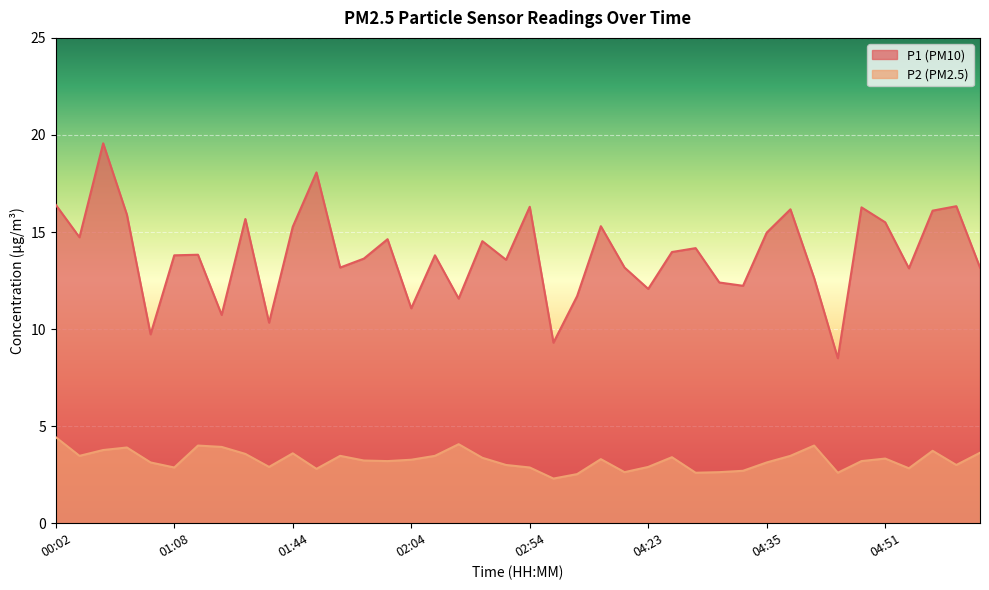

Which series has the largest range (max minus min)?

P1 (PM10)